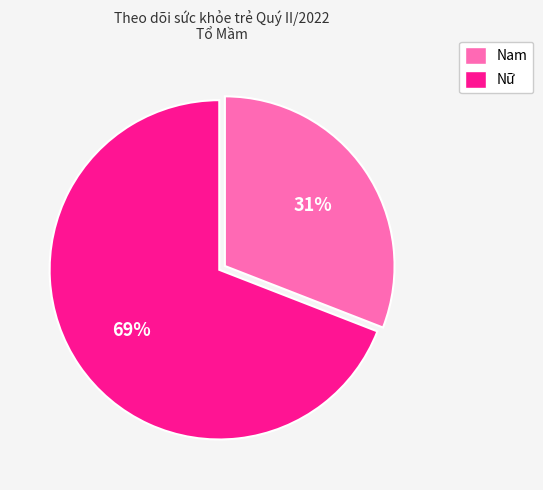

Rank the categories by value from highest to lowest.

Nữ, Nam